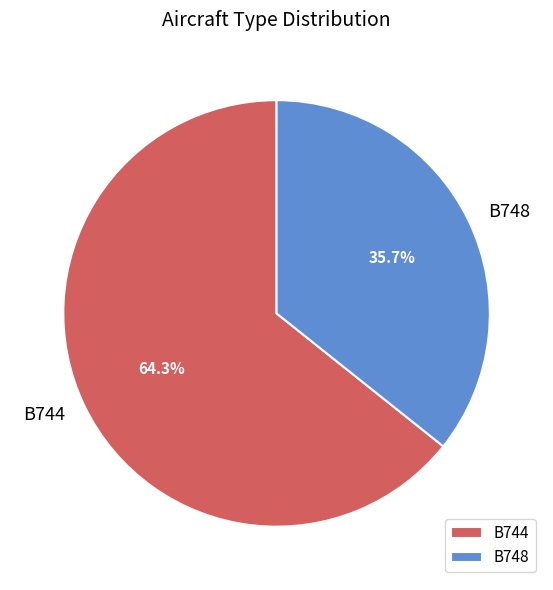

Does B744 account for over 50% of the chart?

Yes